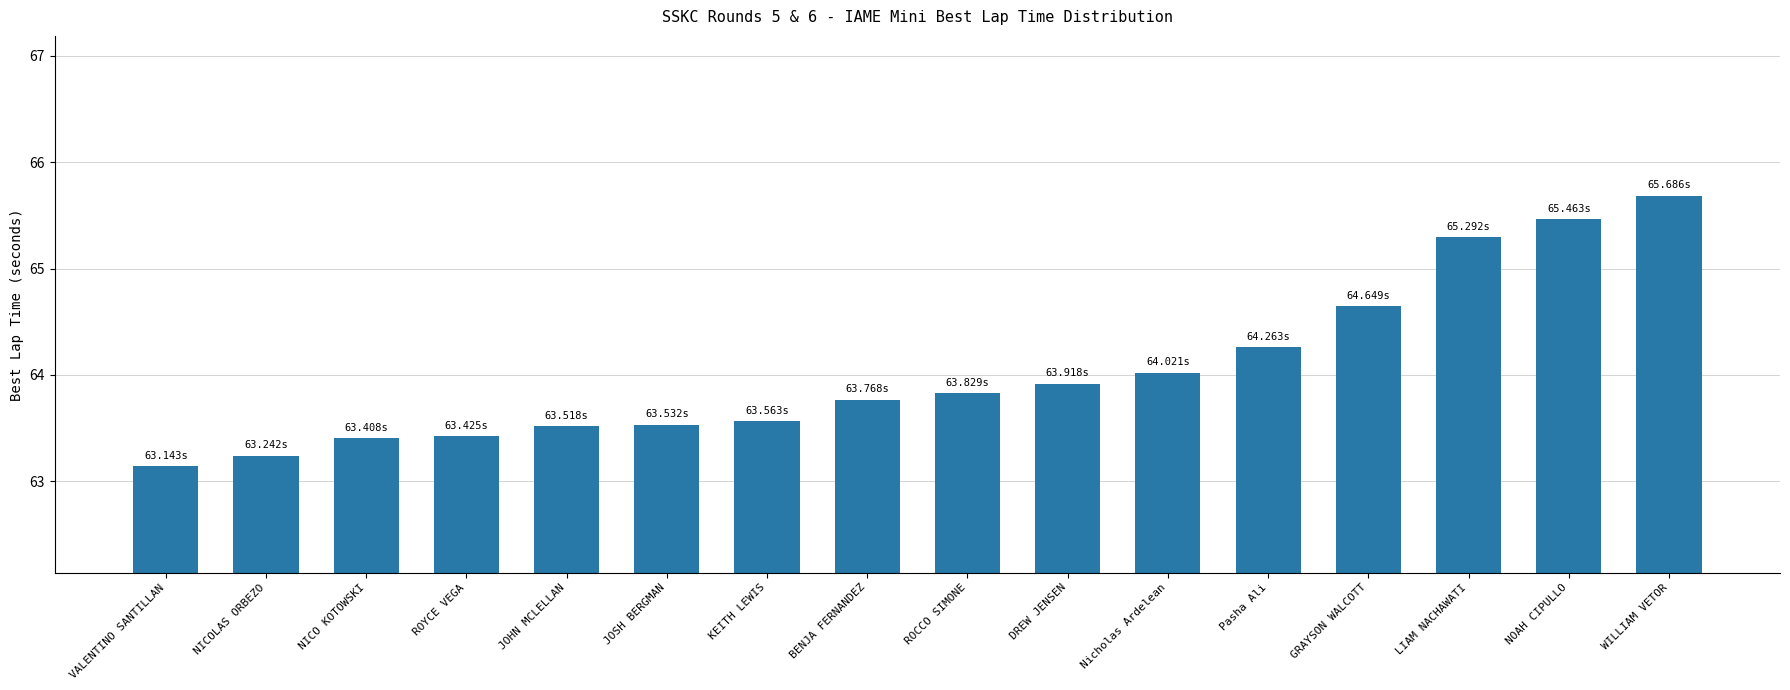

What is the value of the 14th bar from the left?

65.3